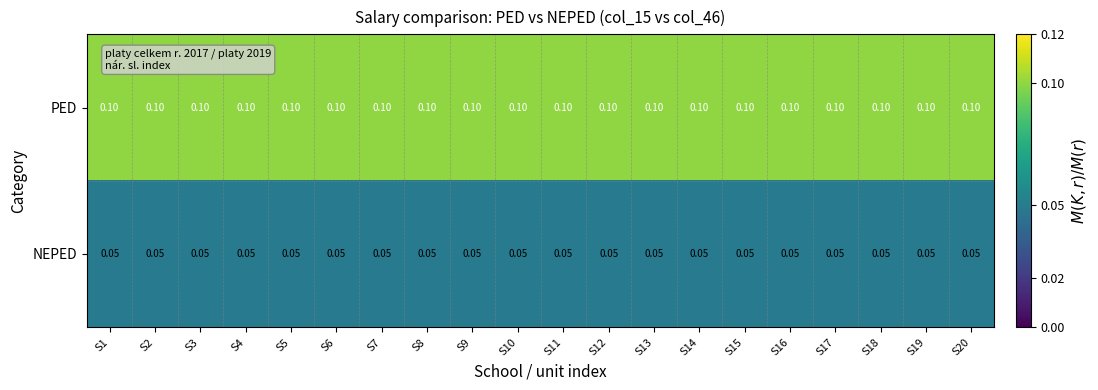

At S17, list the series in order from largest to smallest.

PED, NEPED